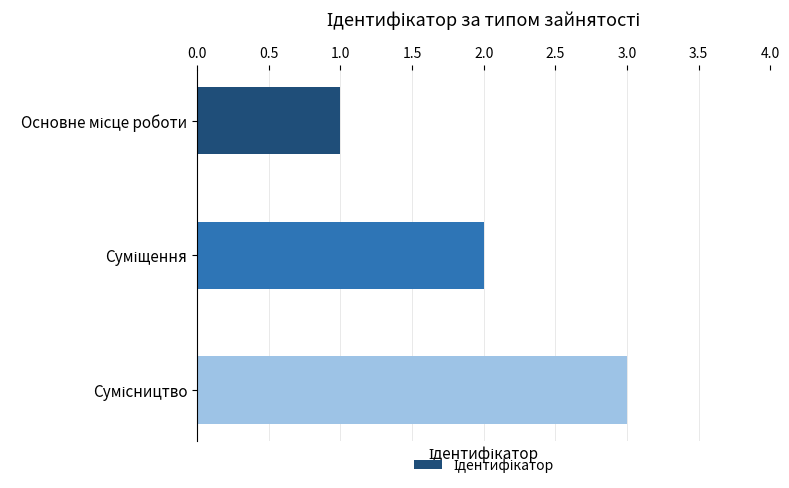

What is the sum of all values?

6